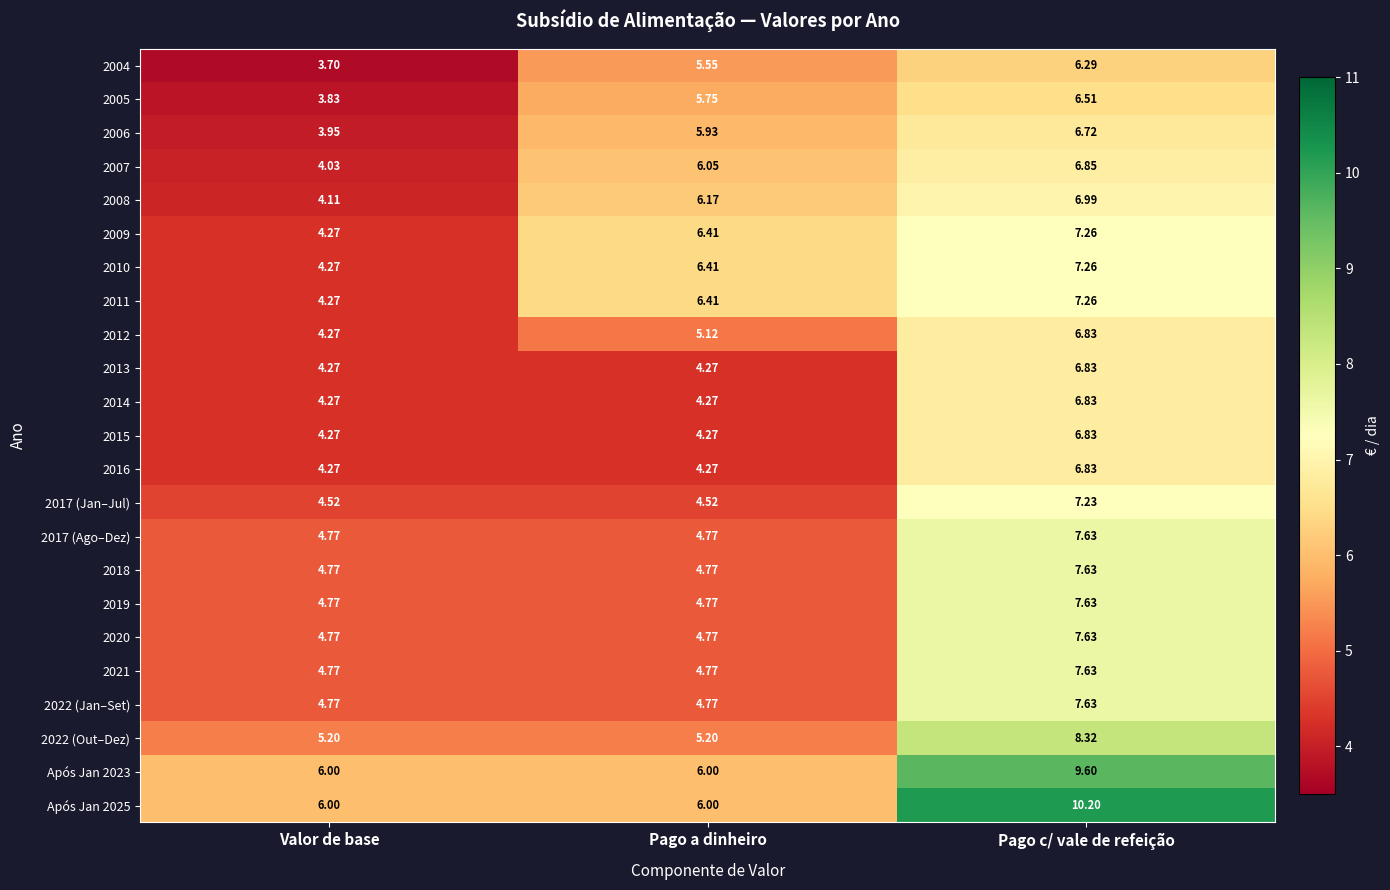

Where does the 2007 series first go above 6?

Pago a dinheiro